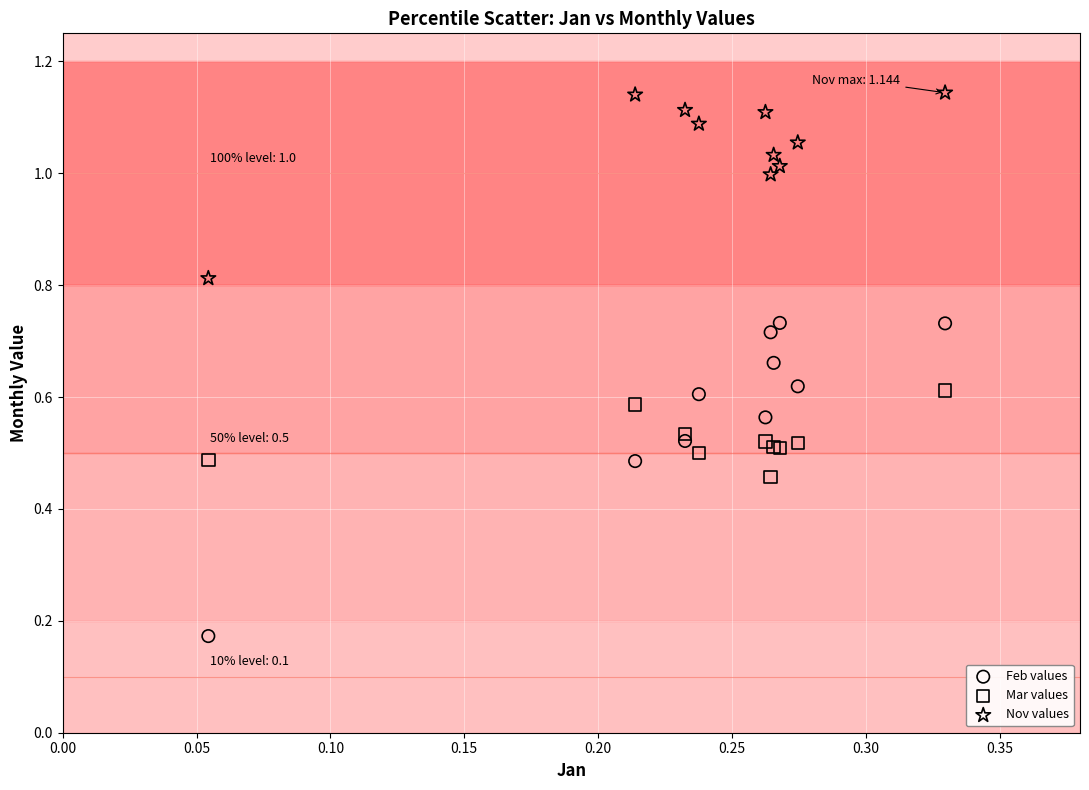

What is the X range (max minus min) for the scatter plot?

0.3